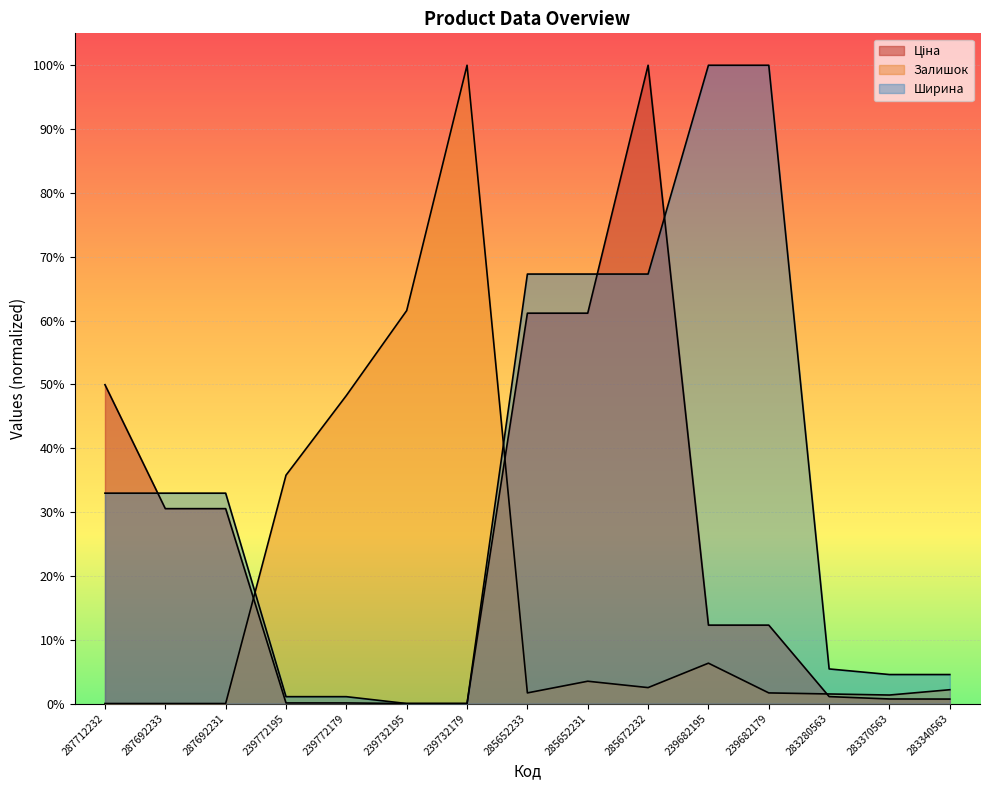

At which category is the sum across all series the highest?

285672232